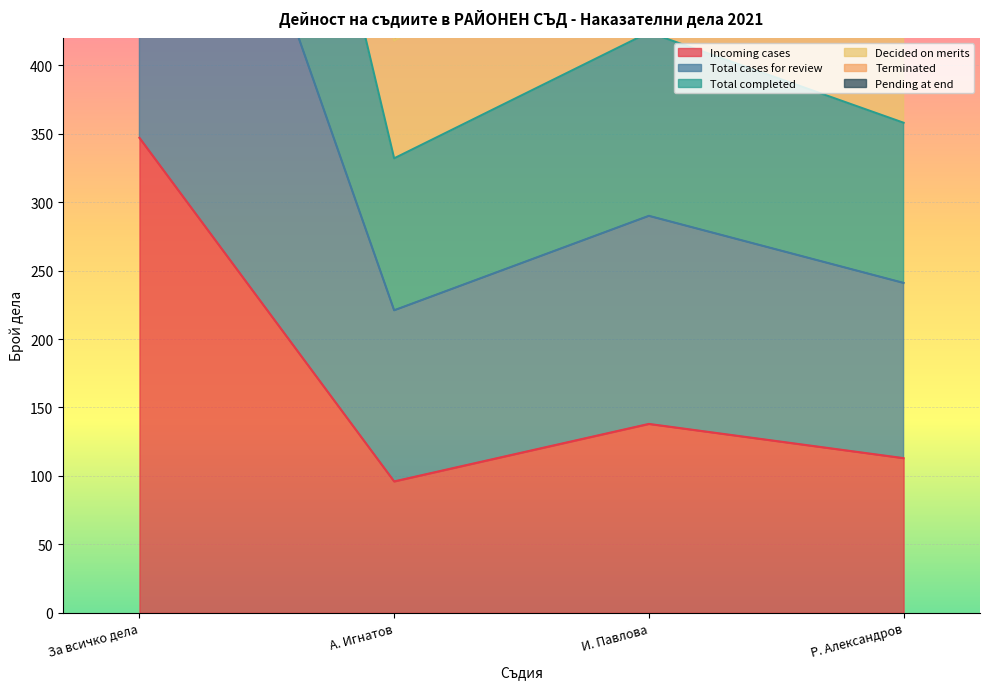

Is it true that Total cases for review equals 118 at И. Павлова?

False